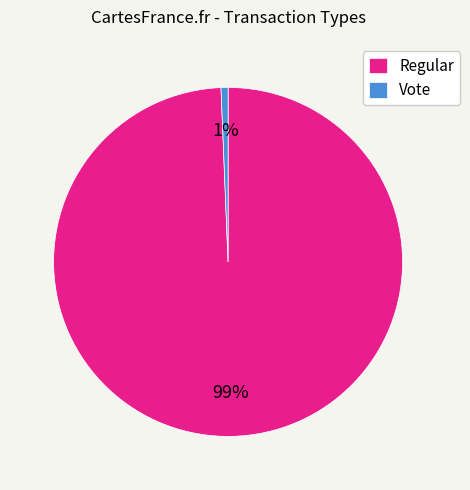

Is there any slice that represents more than half of the pie?

Yes